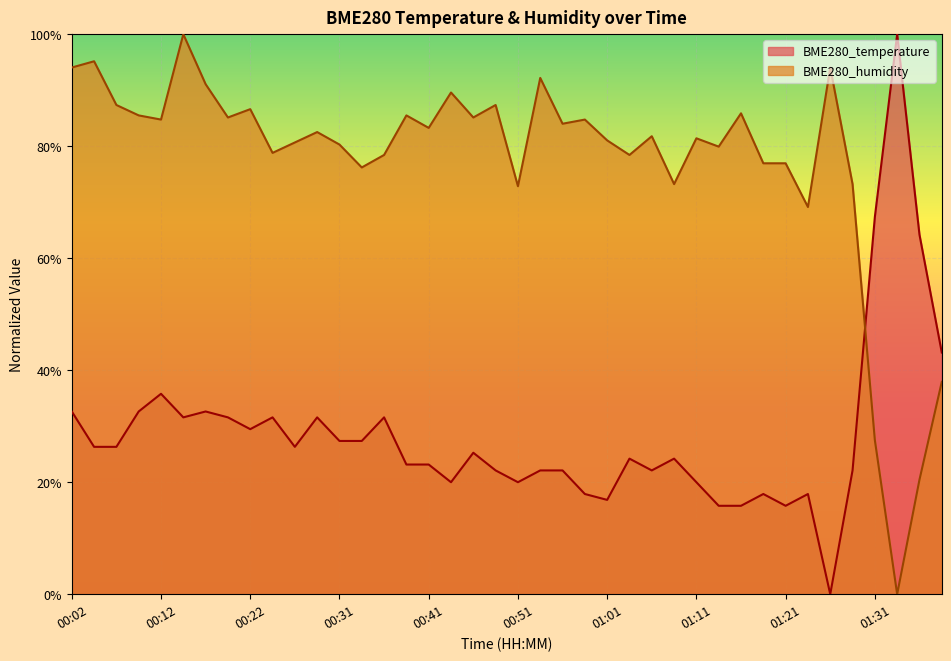

What is the difference between the second highest and second lowest values in the BME280_temperature series?

0.5